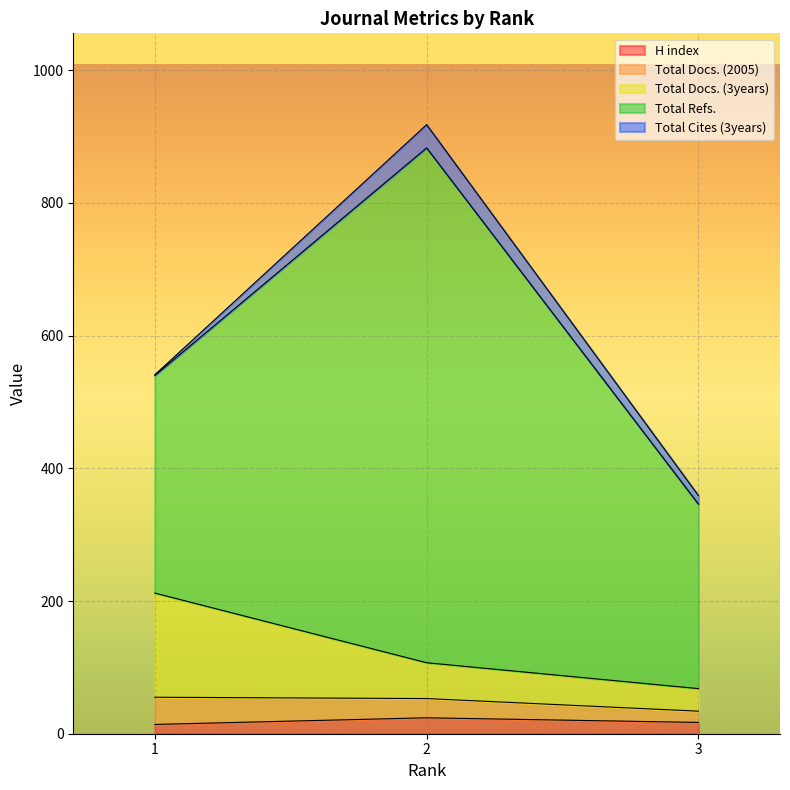

True or false: Total Refs. has a value of 776 at 2.

True